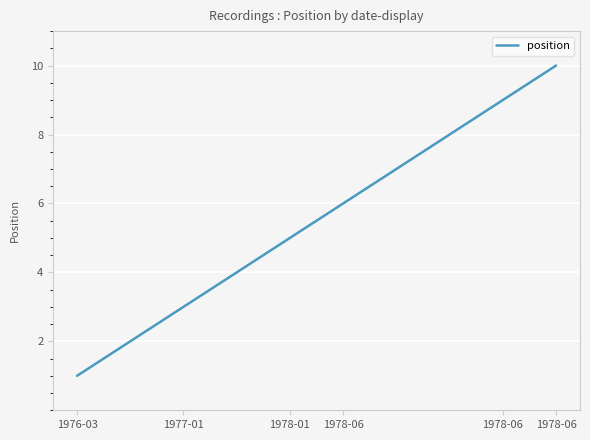

What is the maximum value shown in the chart?

10